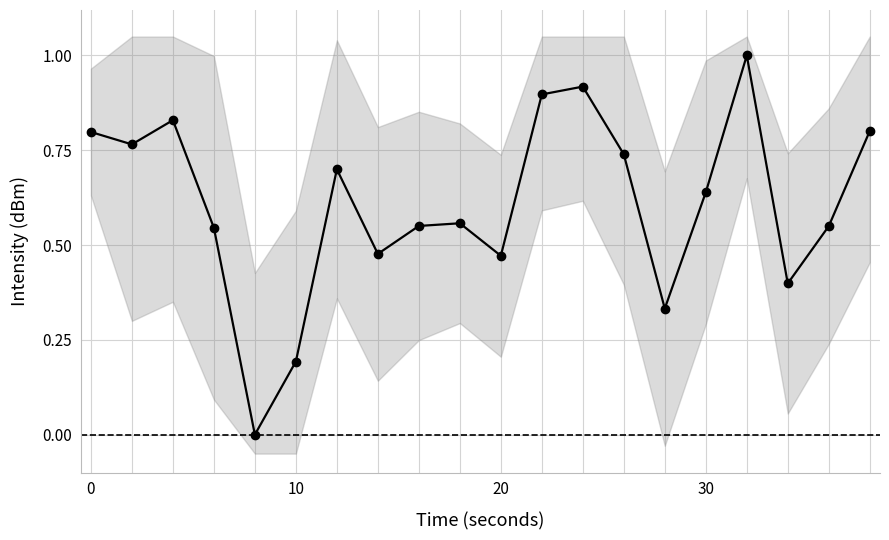

How many values are above zero?

19